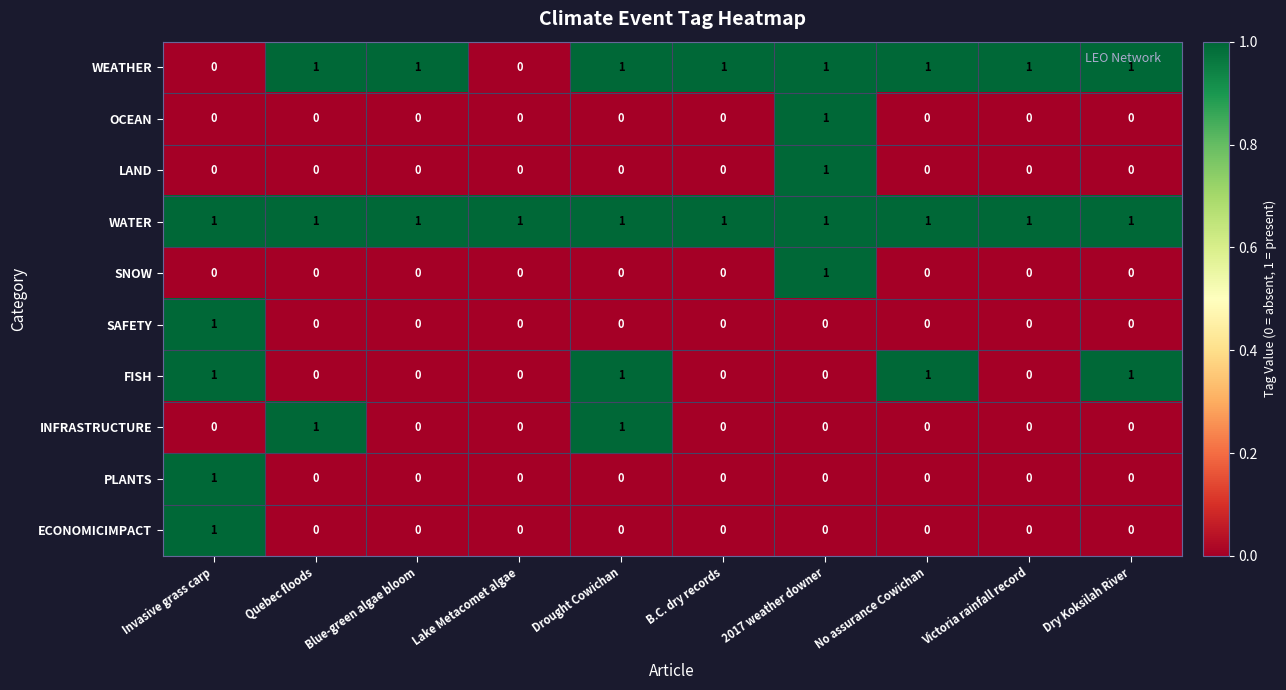

What is the total value across all series at No assurance Cowichan?

3